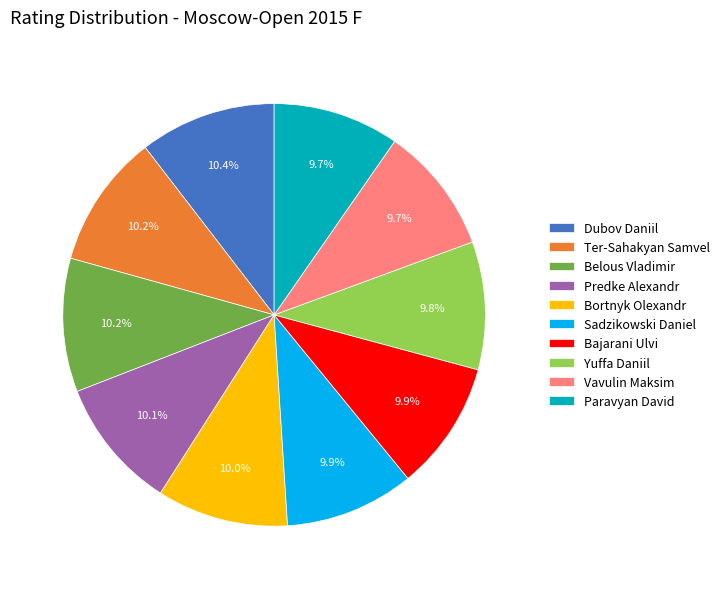

What portion of the pie excludes Predke Alexandr?

89.9%